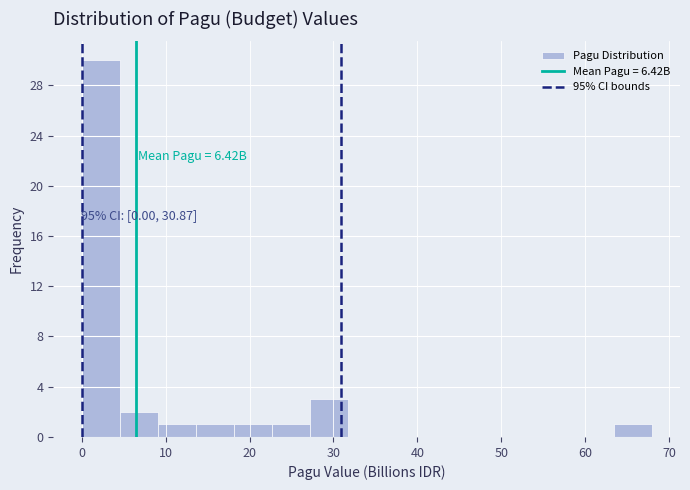

Which range on the x-axis has the tallest bar?

0 to 5